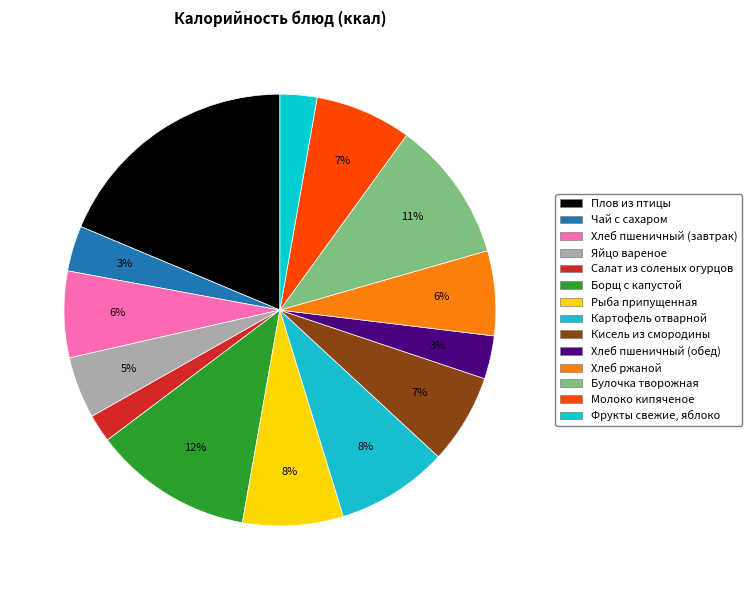

What is the smallest slice in the pie chart?

Салат из соленых огурцов